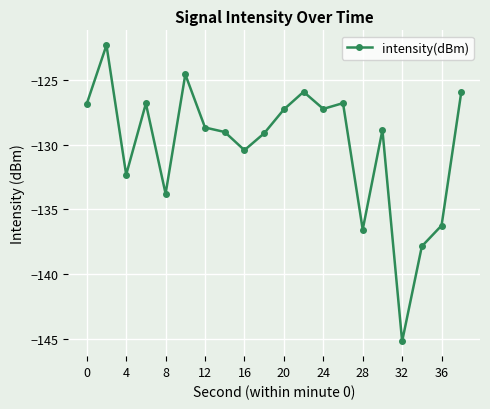

How many data points are less than -128?

11